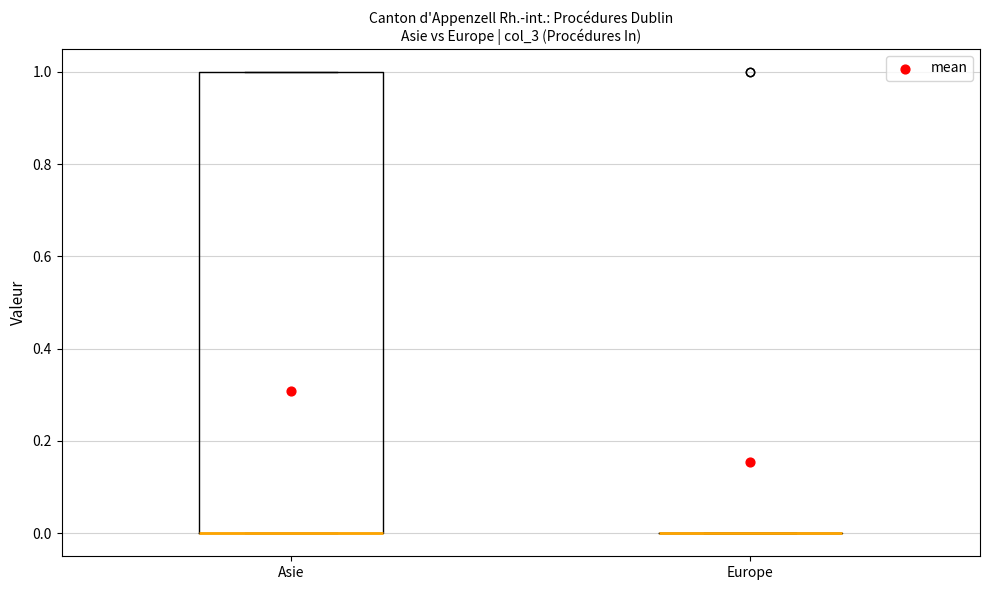

Where is the lower edge of the box for Asie on the y-axis? The values are not printed on the chart, so give them approximately, as read against the axis.

0